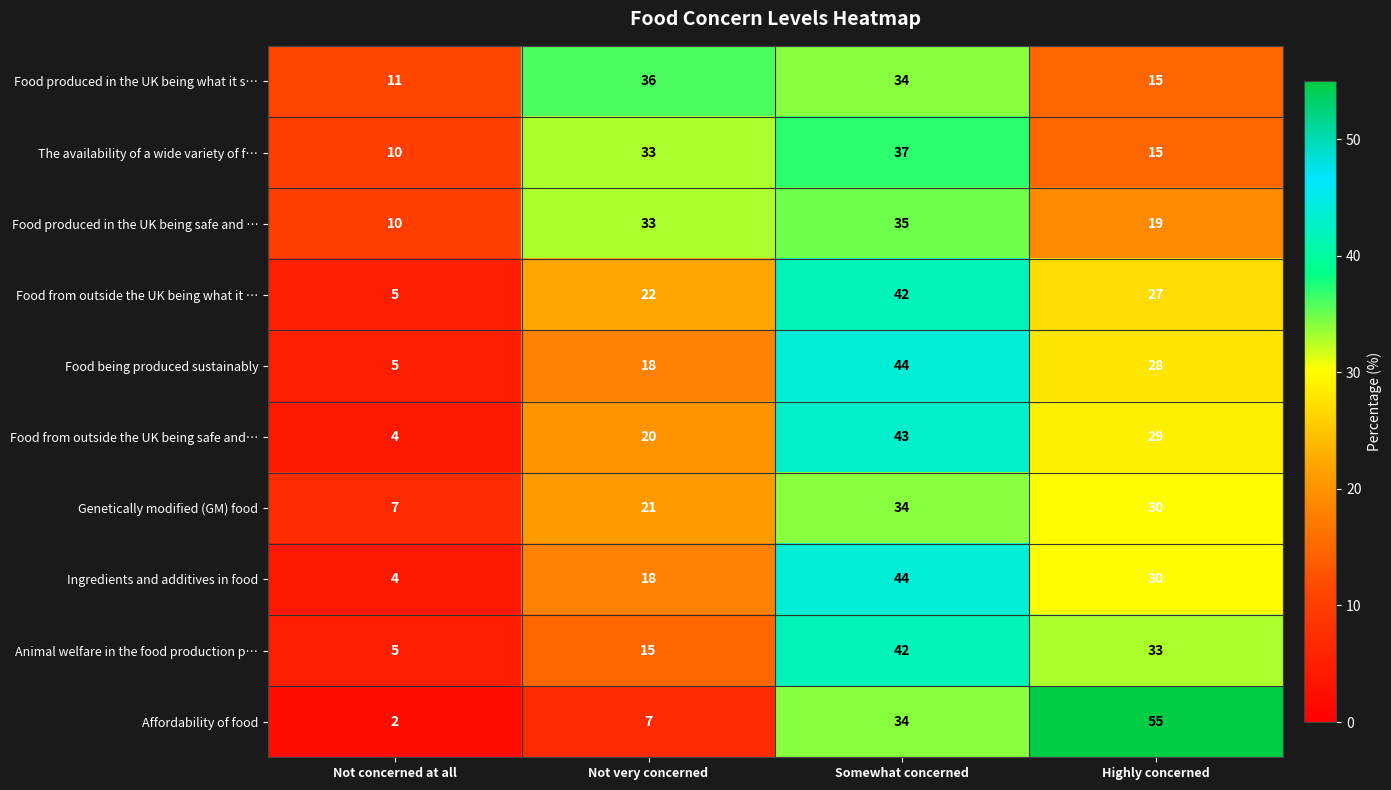

What is the sum of all Food from outside the UK being safe and… values?

96